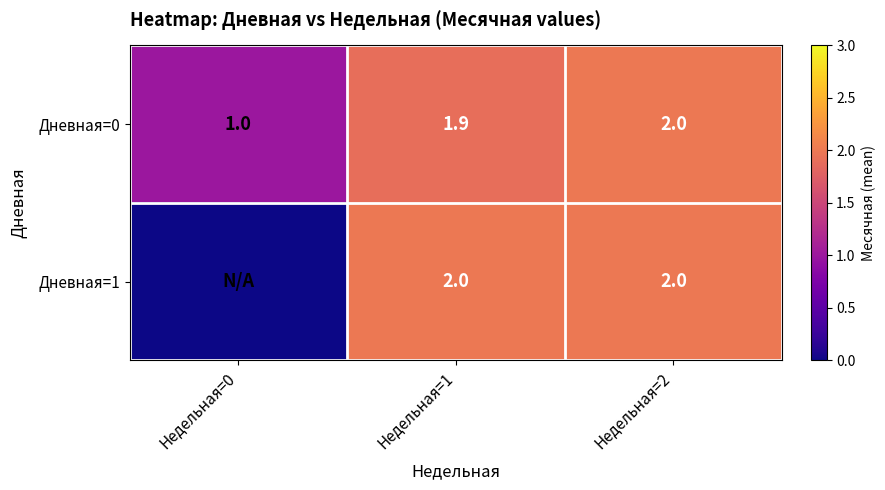

Which category has the highest value in the Дневная=0 series?

Недельная=2